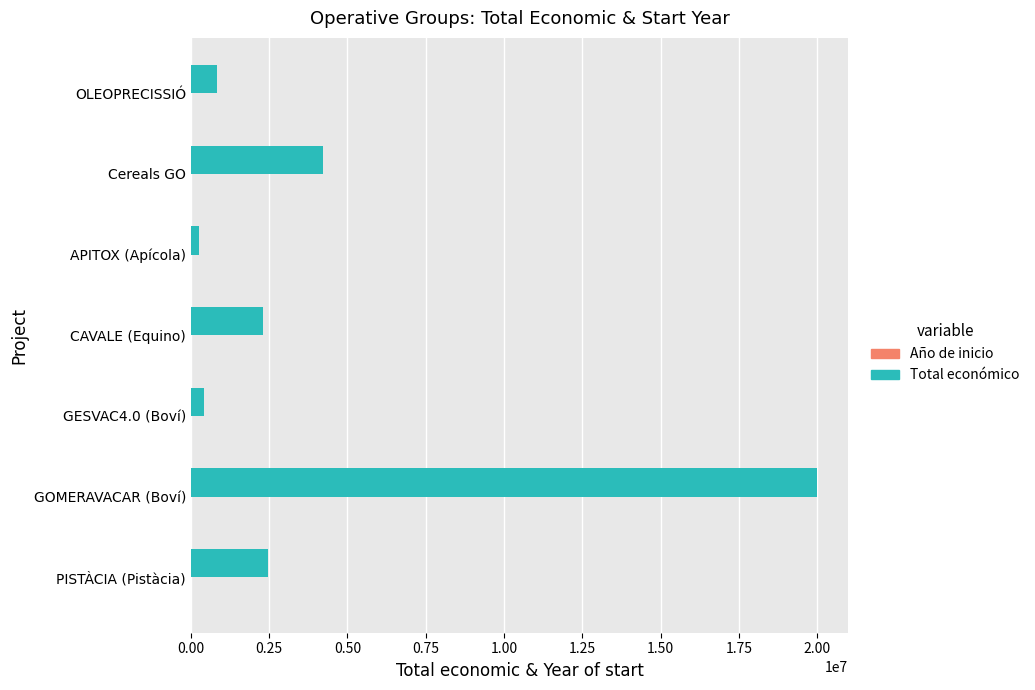

Where is Total económico nearest to the value 10131724?

Cereals GO